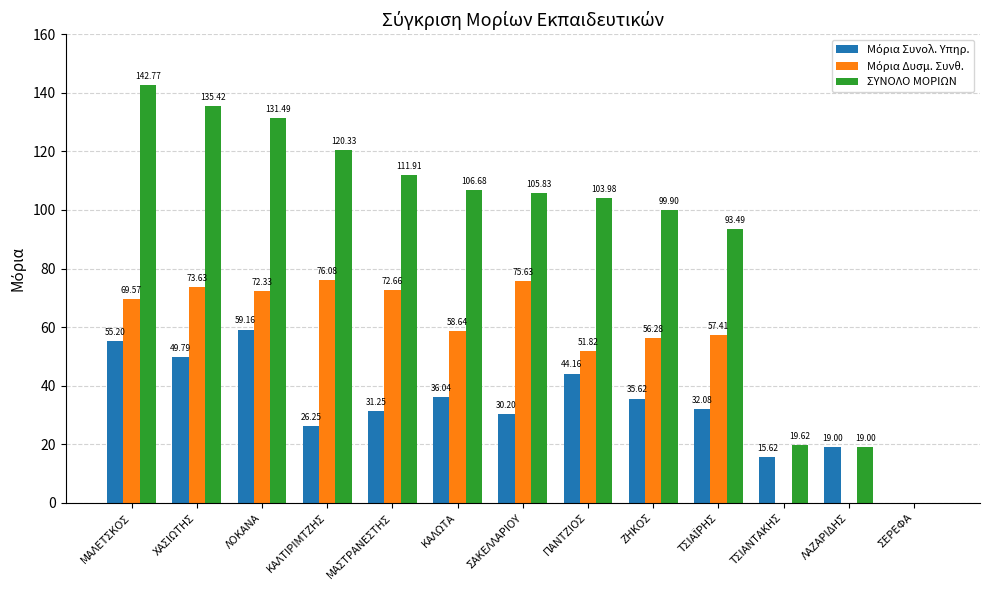

What is the sum of all ΣΥΝΟΛΟ ΜΟΡΙΩΝ values?

1190.4